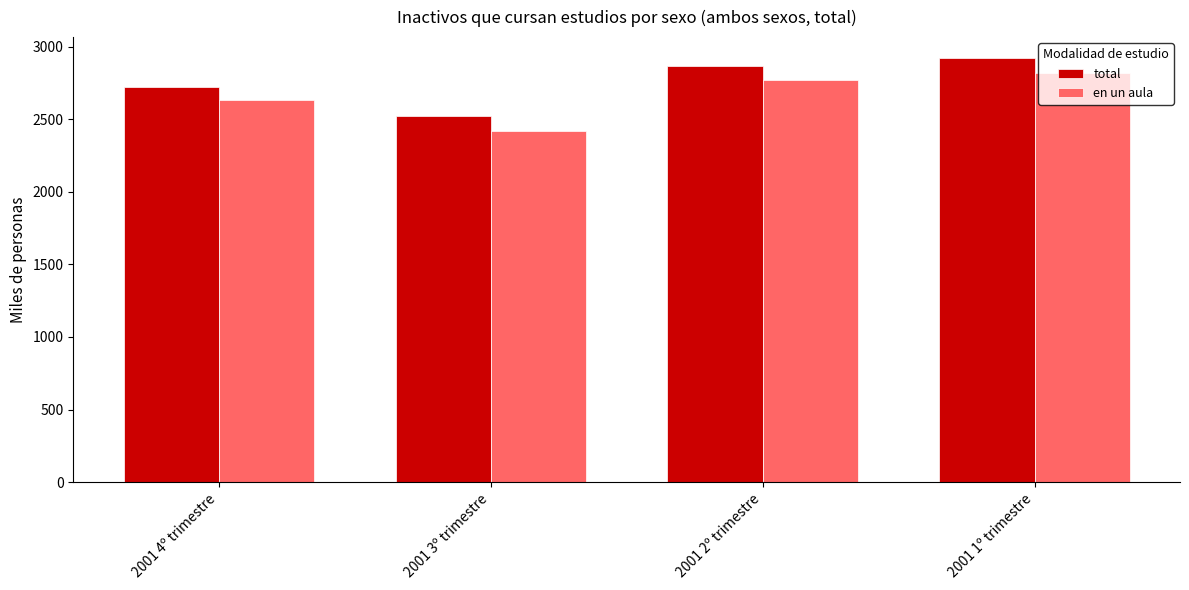

Which series has the largest range (max minus min)?

en un aula